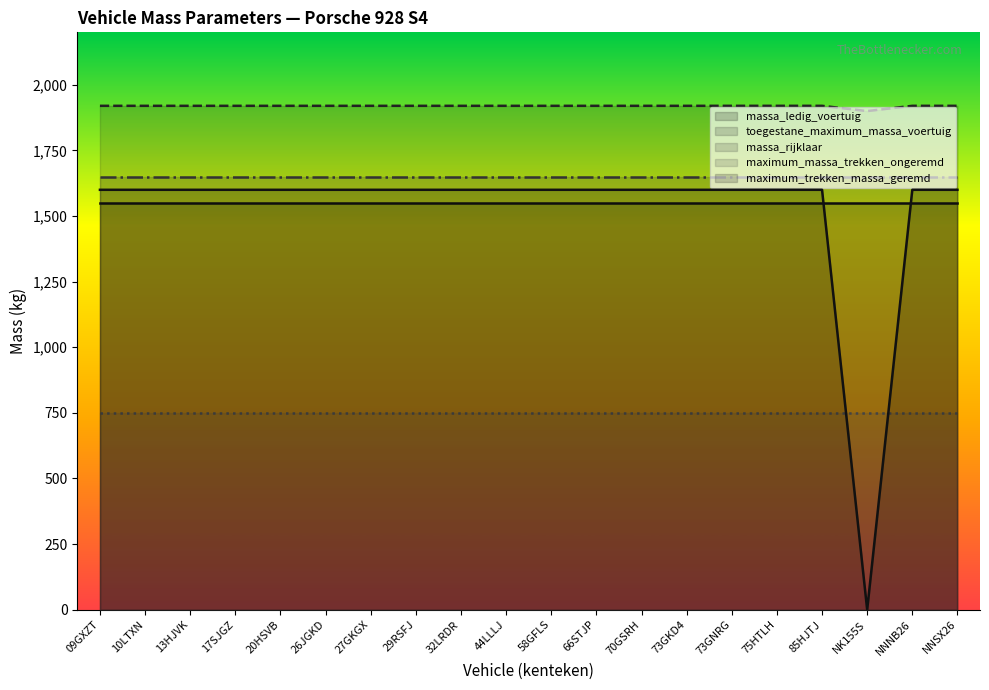

Which series has the widest spread of values?

maximum_trekken_massa_geremd